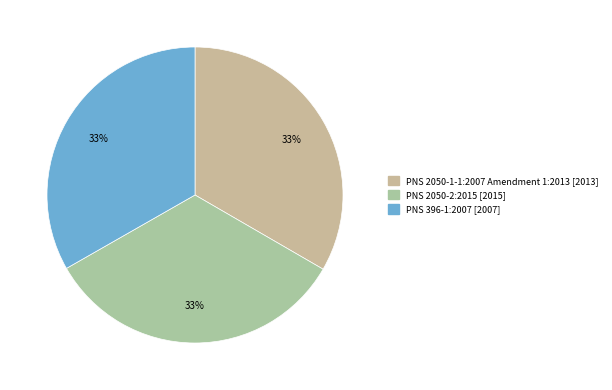

How many segments does this pie chart have?

3